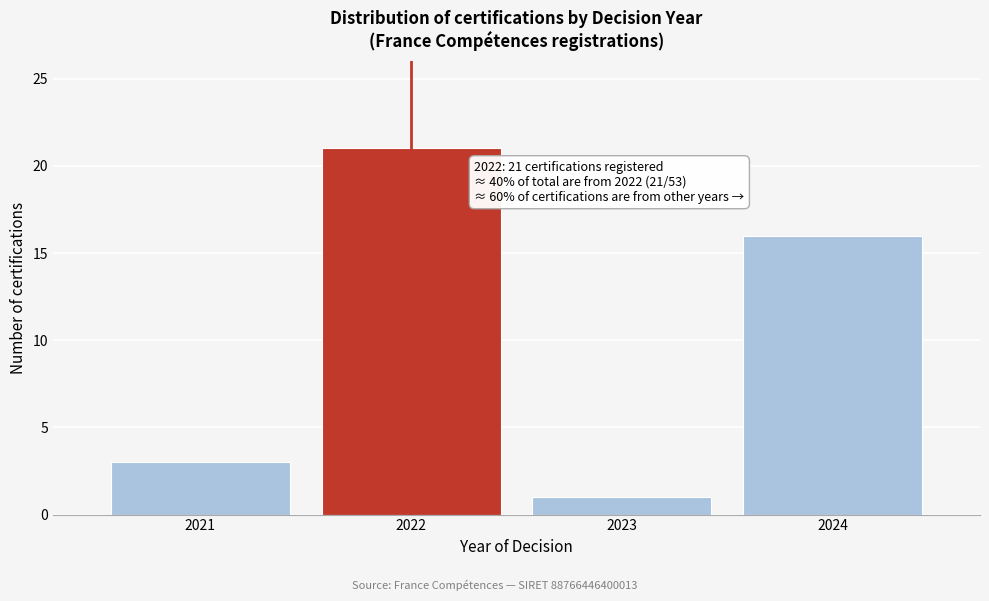

Reading left to right, transcribe all the data shown in this chart.

2021=3	2022=21	2023=1	2024=16